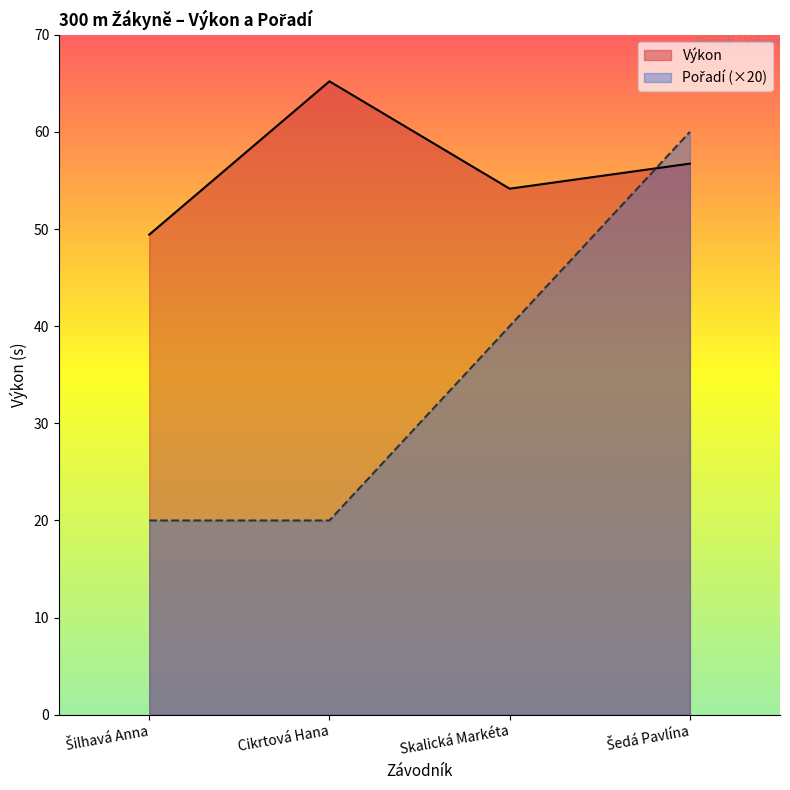

Reading left to right, list all the values displayed in this chart.

Výkon: 49.4	65.2	54.1	56.7
Pořadí: 20.0	20.0	40.0	60.0